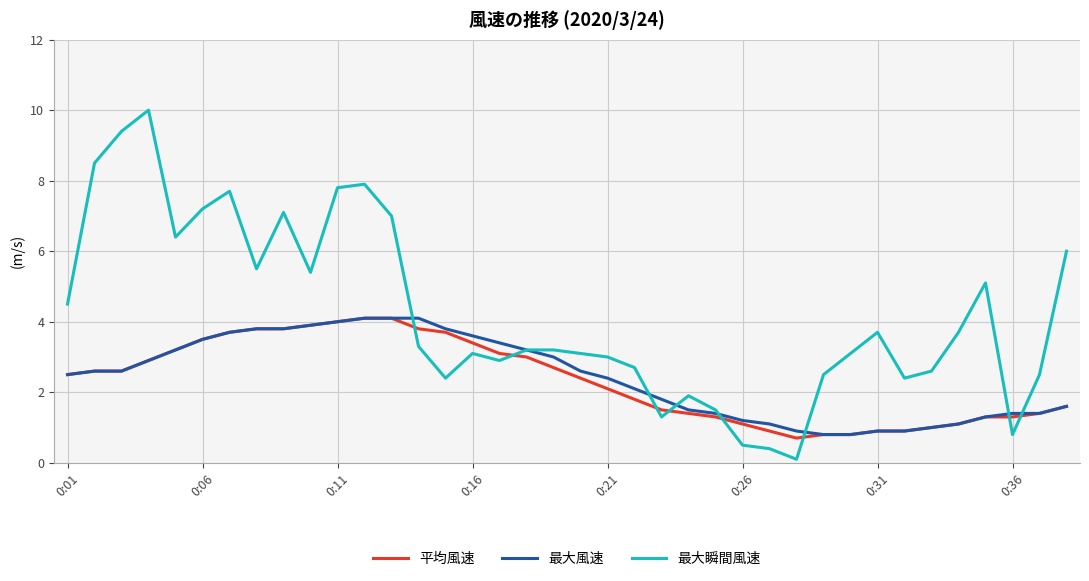

What is the maximum value shown in the chart?

10.0